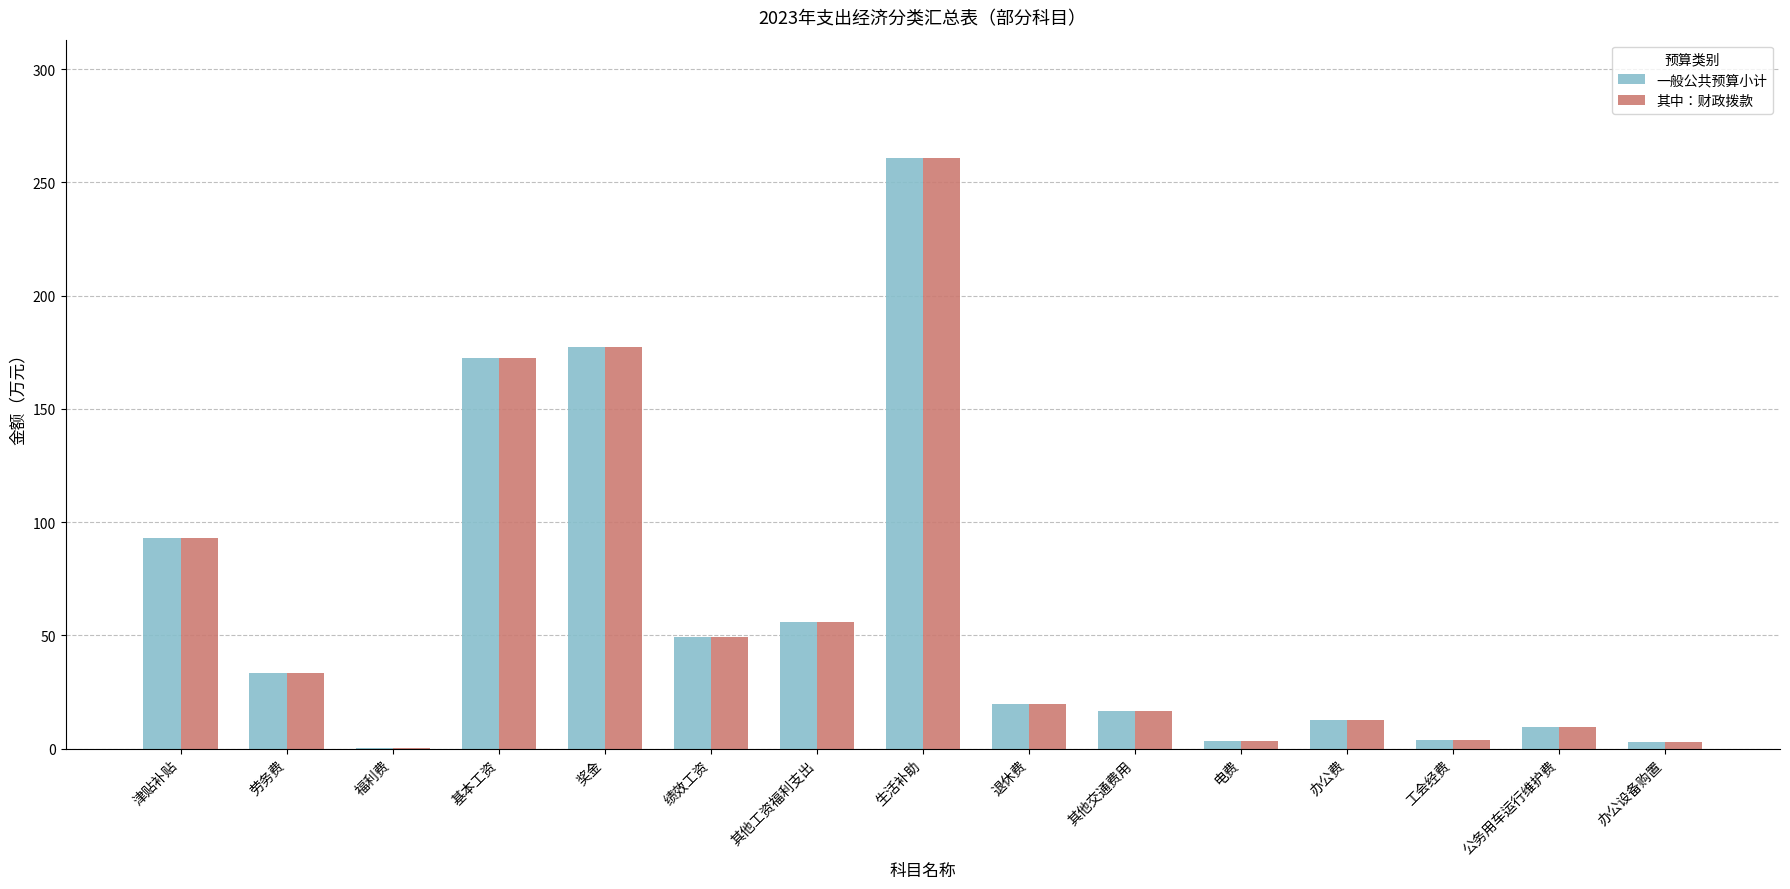

What is the sum of all 其中：财政拨款 values?

911.2